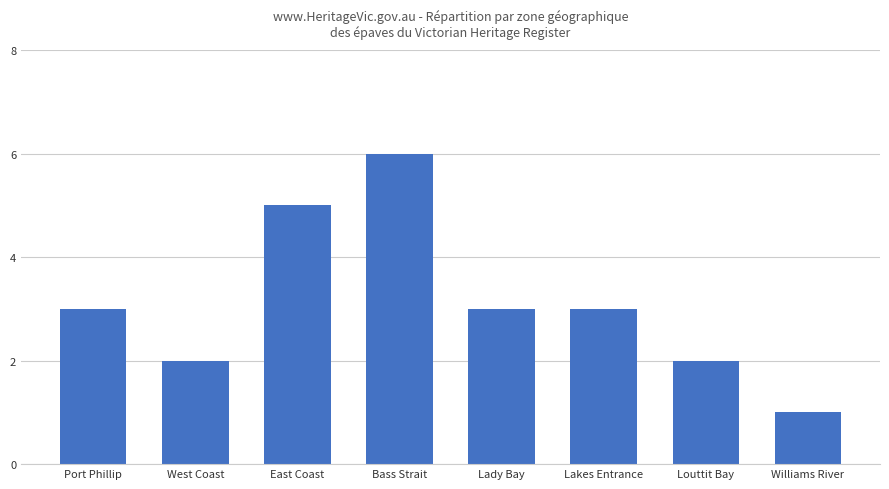

What is the average value?

3